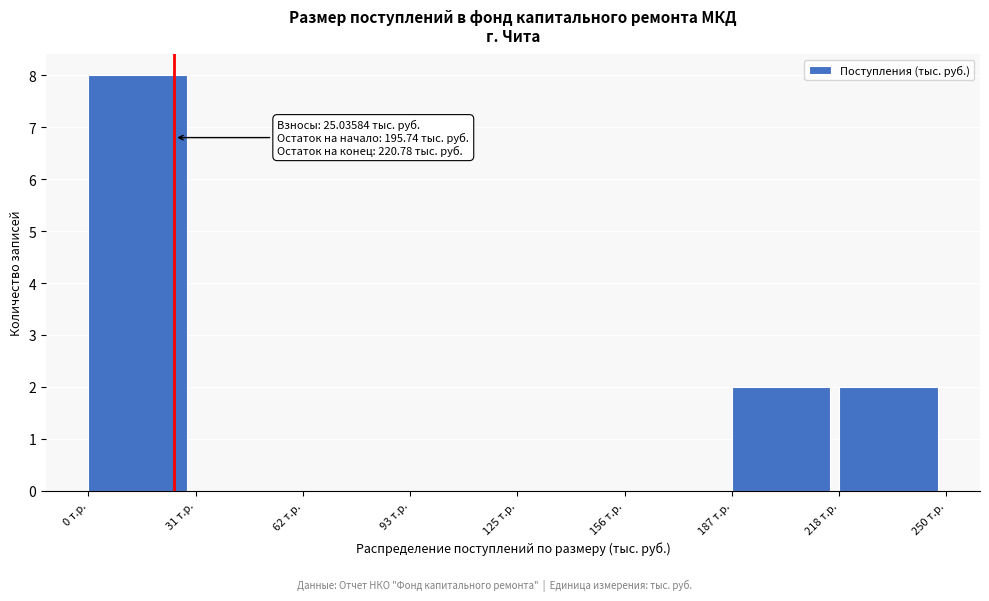

Over which range of the x-axis is the bar tallest?

0 to 30